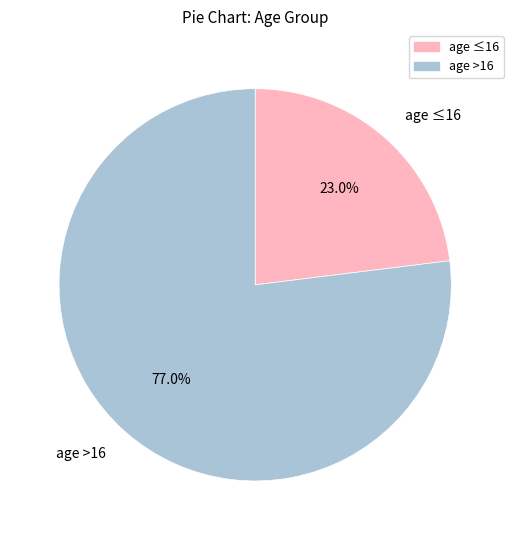

How many segments does this pie chart have?

2